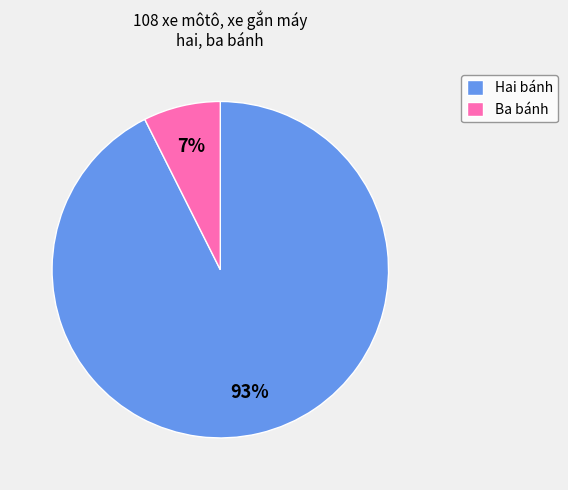

Is it true that Hai bánh is 79% of the pie?

False